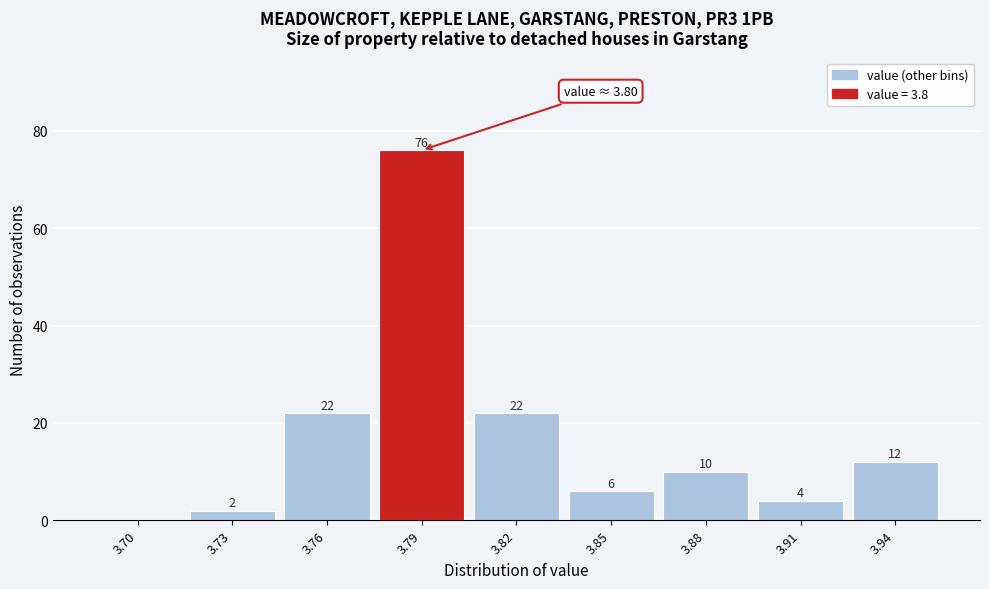

Reading left to right, extract all data points from this chart.

3.70=0	3.73=2	3.76=22	3.79=76	3.82=22	3.85=6	3.88=10	3.91=4	3.94=12